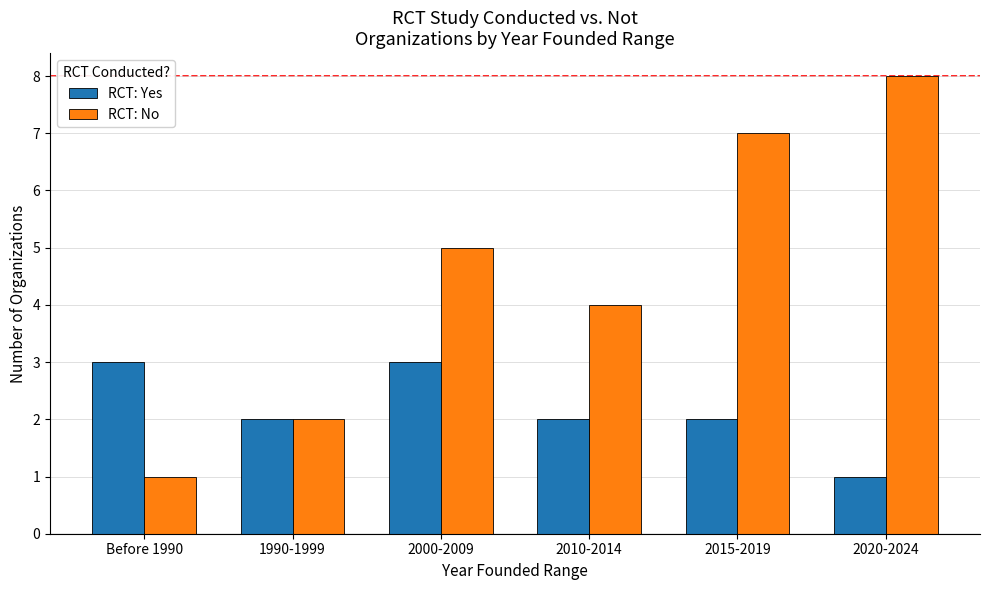

True or false: RCT: Yes has a value of 2 at 1990-1999.

True